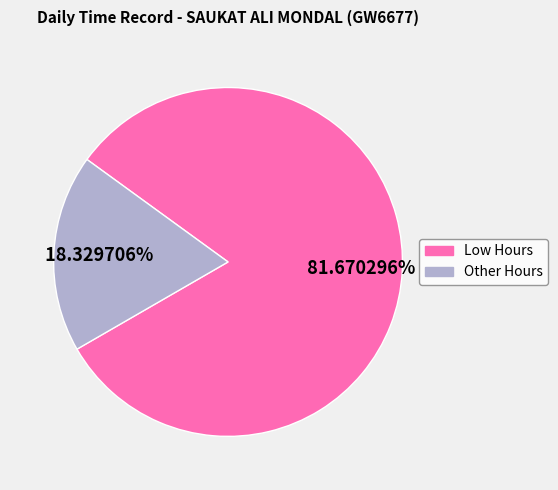

Combined, do Low Hours and Other Hours account for over 50%?

Yes